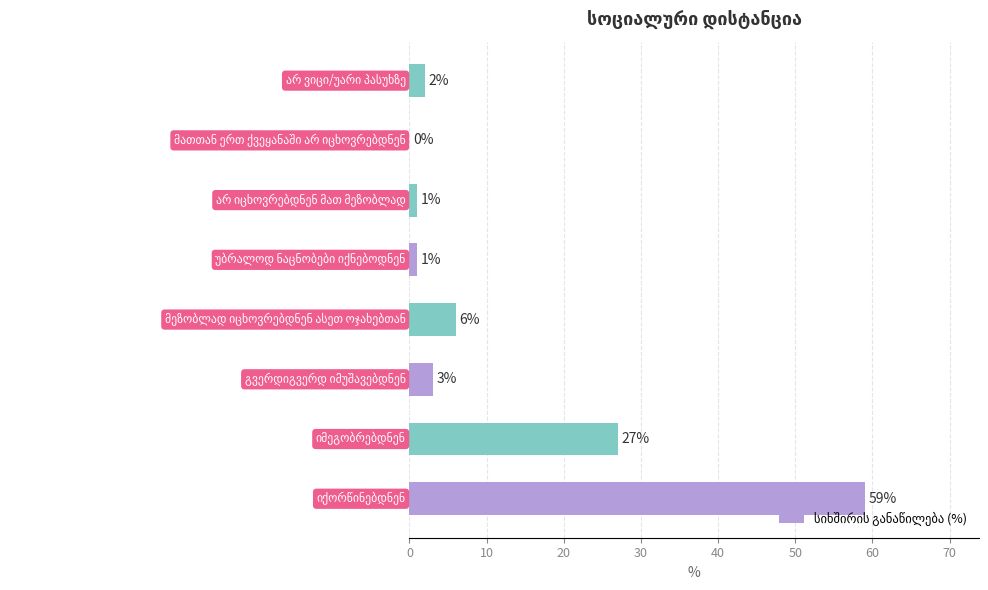

How many values are above zero?

7